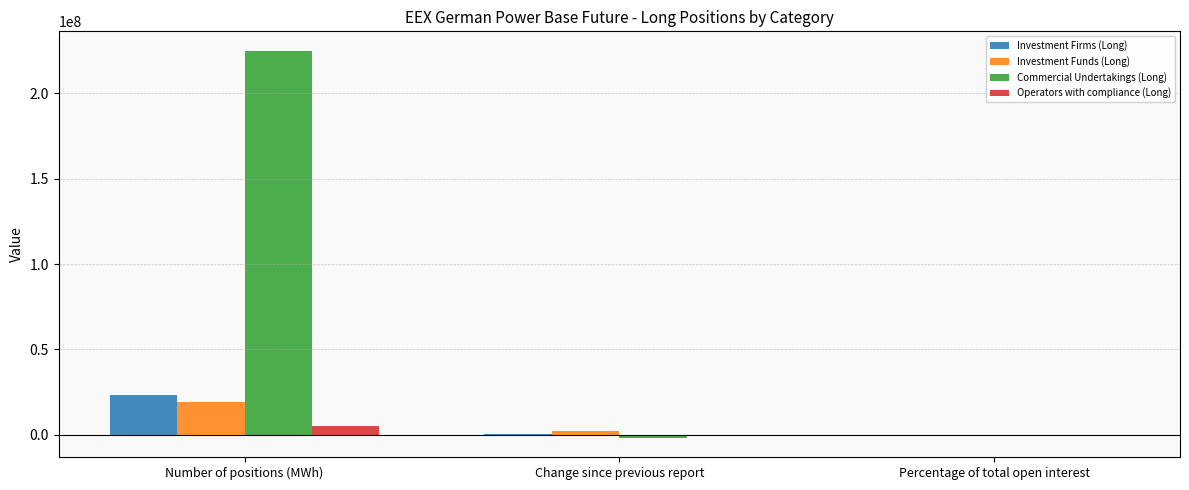

Which series has the largest total across all categories?

Commercial Undertakings (Long)